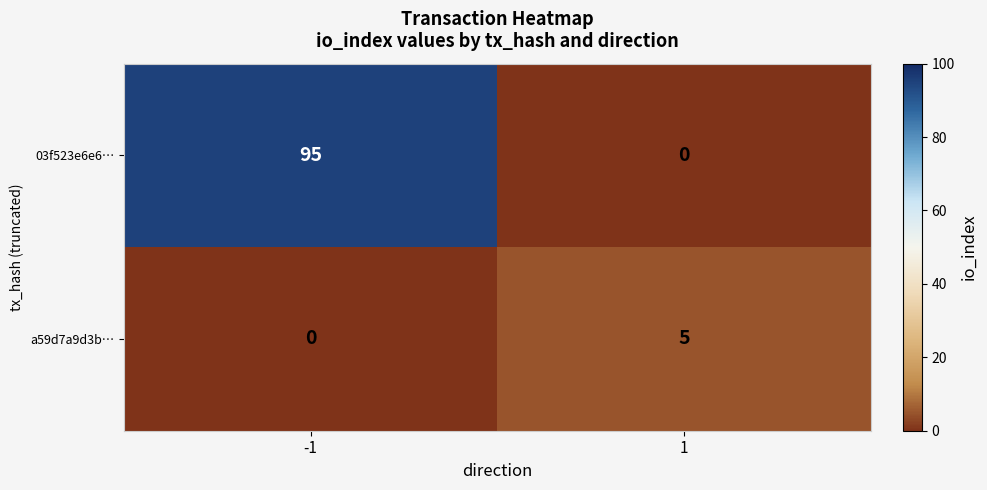

The 03f523e6e6… series shows 95 at -1. True or false?

True